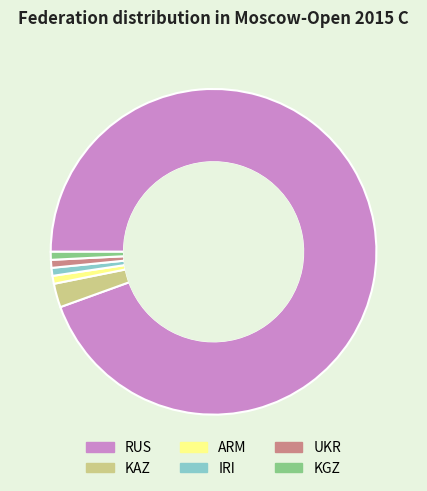

Combined, do ARM and UKR account for over 50%?

No